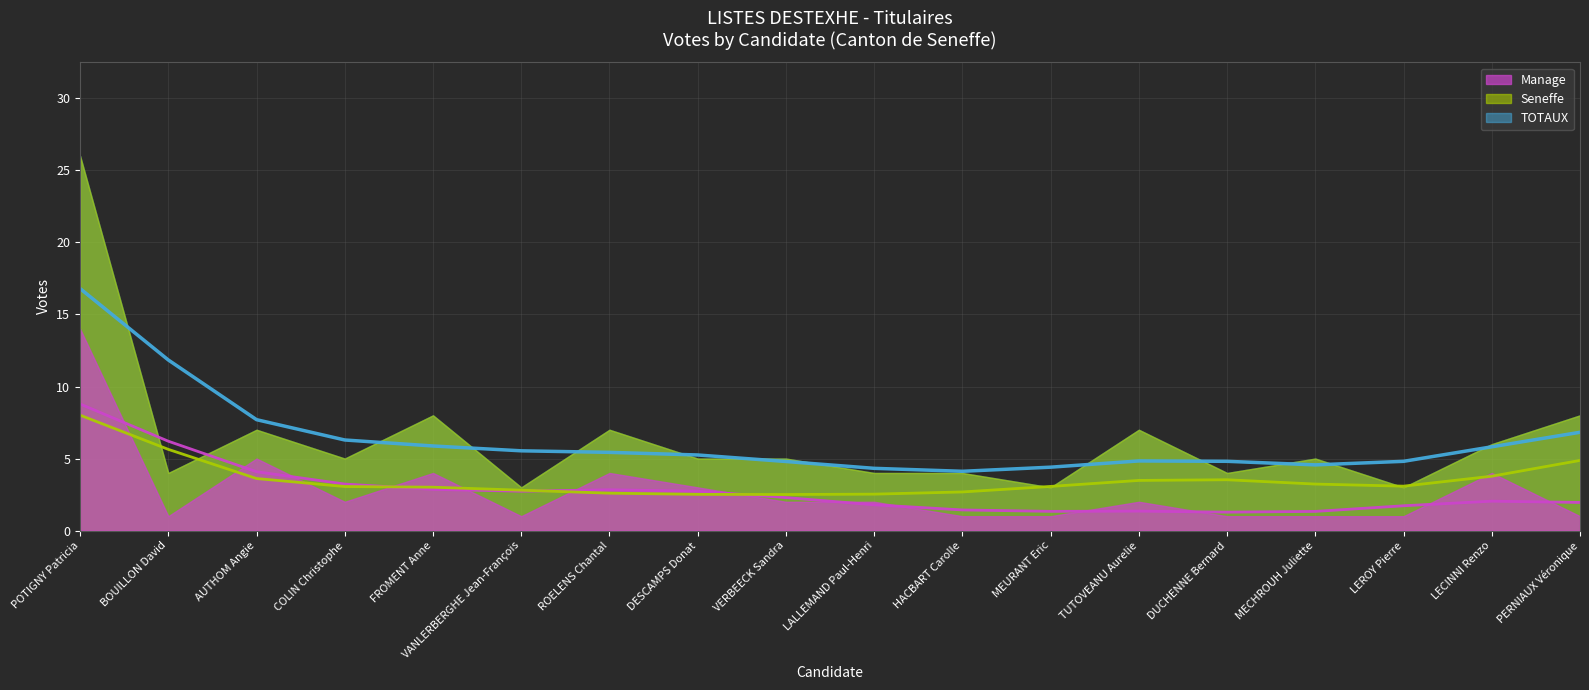

What is the total value across all series at VERBEECK Sandra?

10